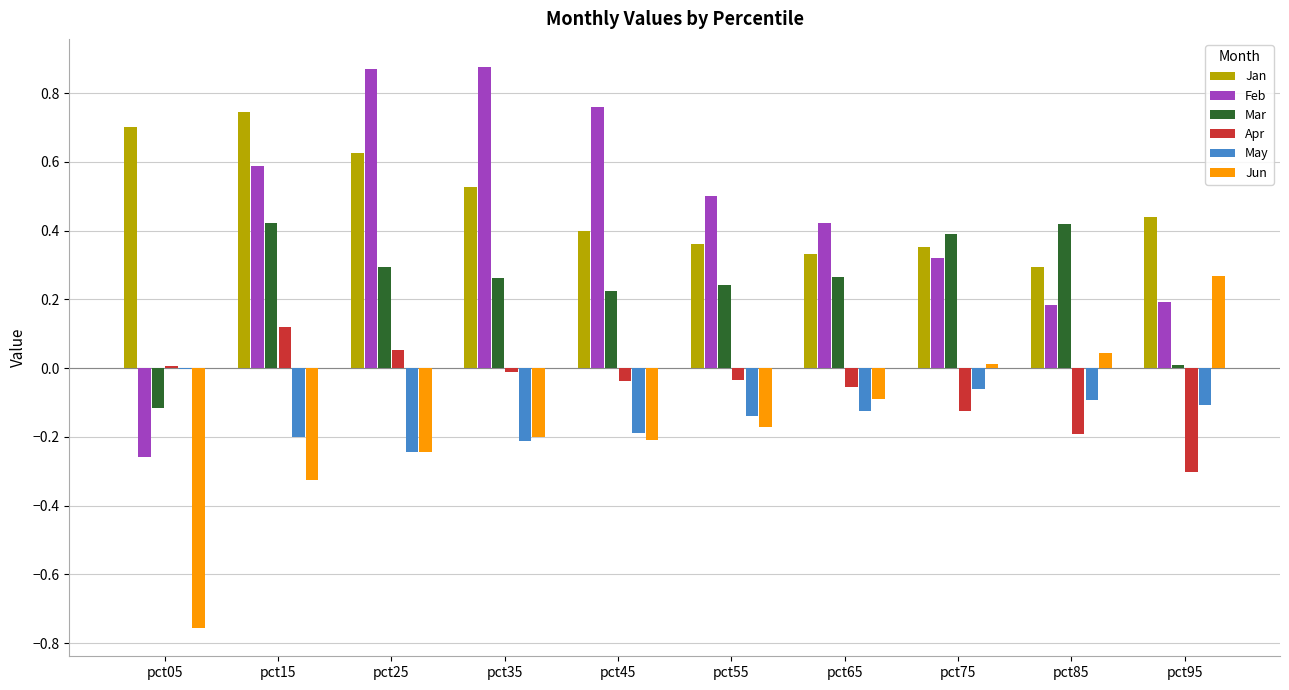

The value of Jan at pct75 is 0.2. True or false?

False